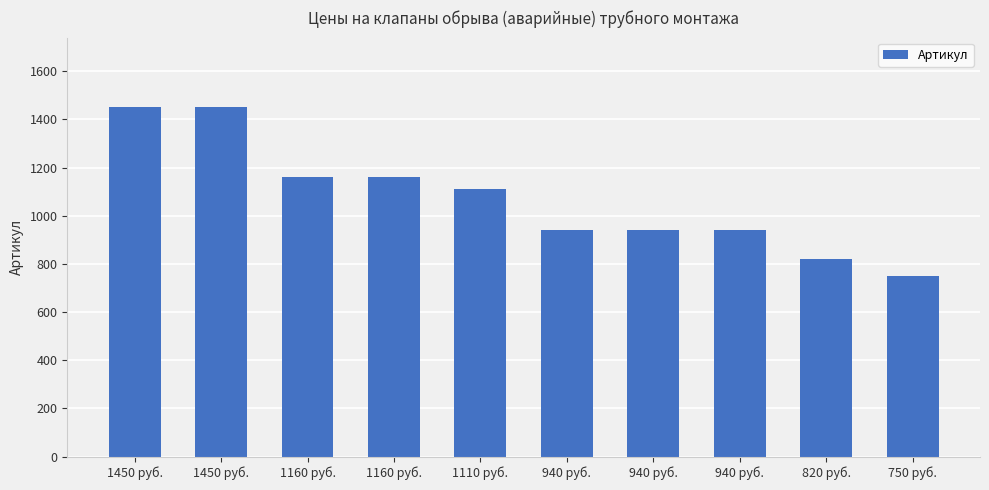

What is the sum of all values?

10720